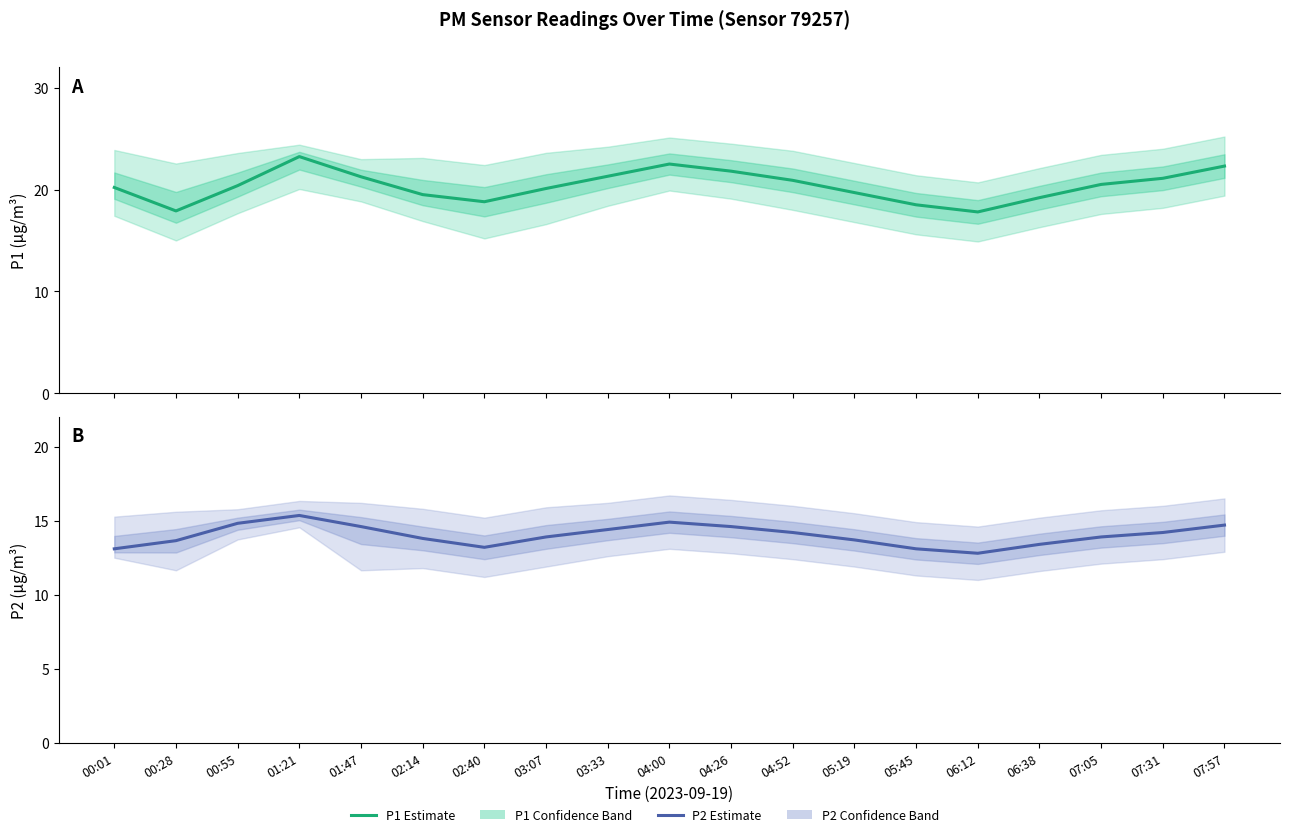

The P2 Estimate series shows 21.1 at 05:19. True or false?

False